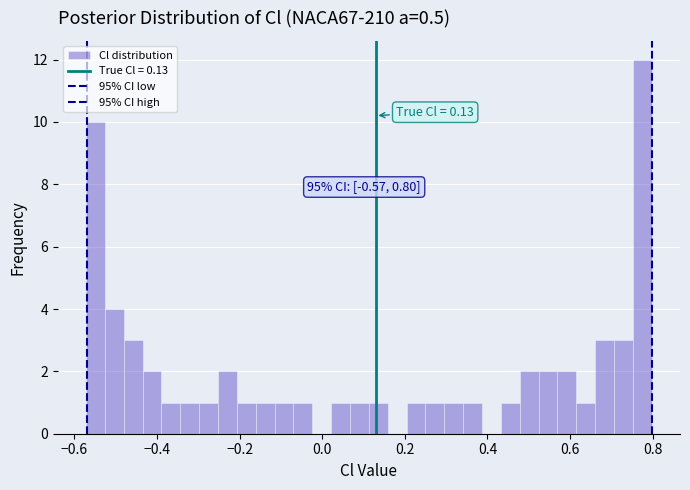

Around what value on the x-axis is the tallest bar? Give the approximate position of its centre, as read against the axis.

0.78